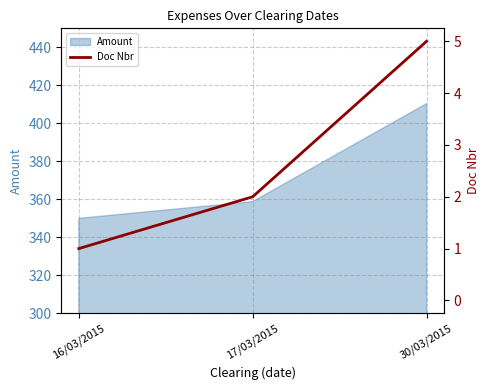

Reading left to right, what are all the values shown in this chart?

16/03/2015=1	17/03/2015=2	30/03/2015=5